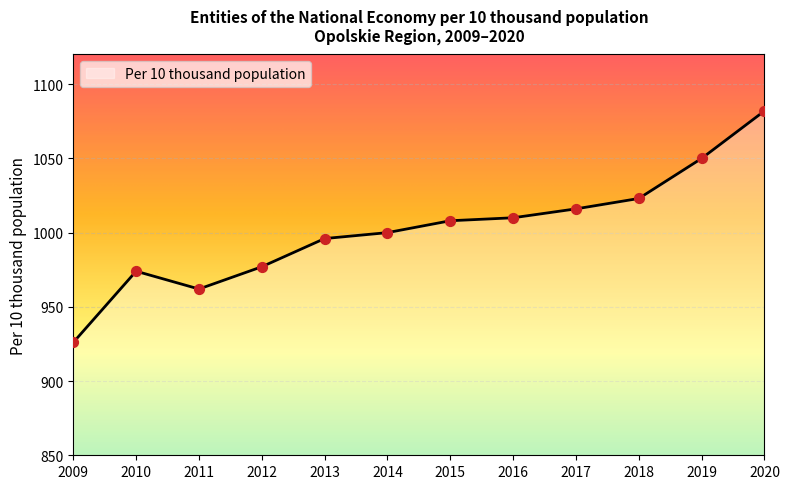

Approximately how many times larger is the value at 2012 compared to 2011?

1.0